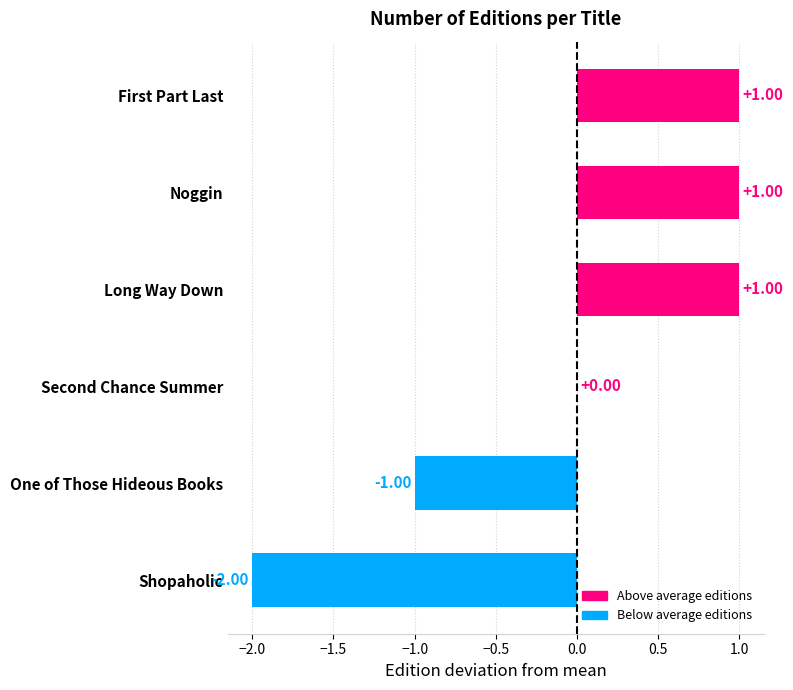

What is the change in value from One of Those Hideous Books to Second Chance Summer?

+1